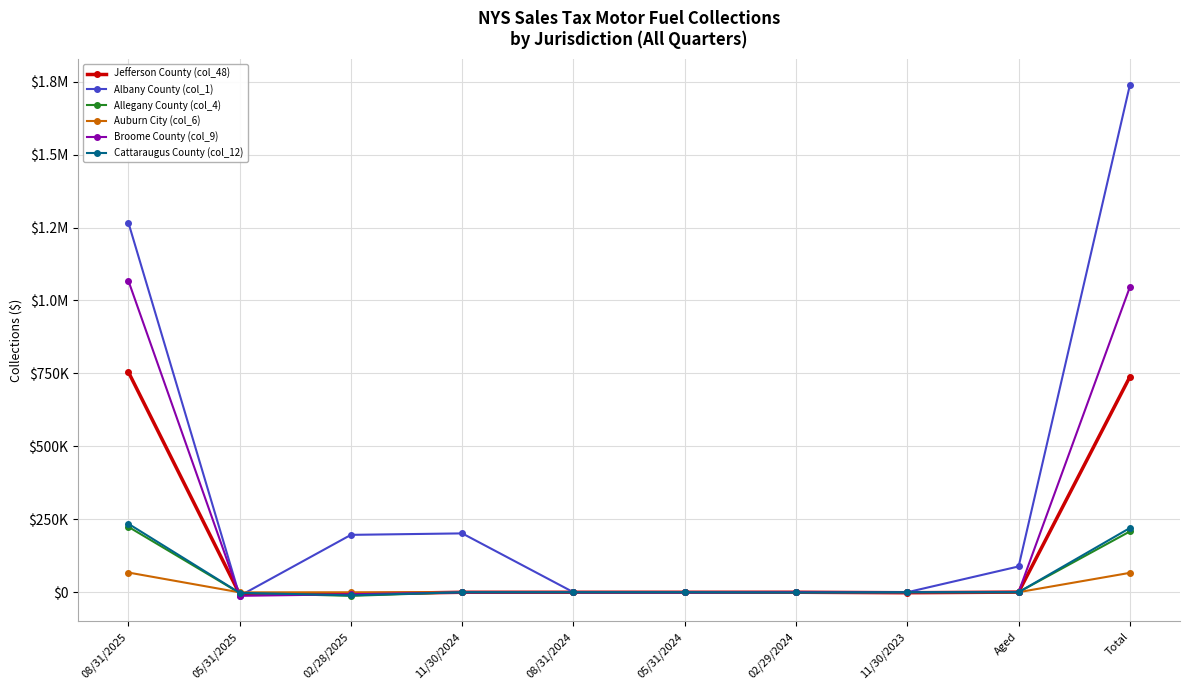

How many data points in Allegany County (col_4) are above -23?

4